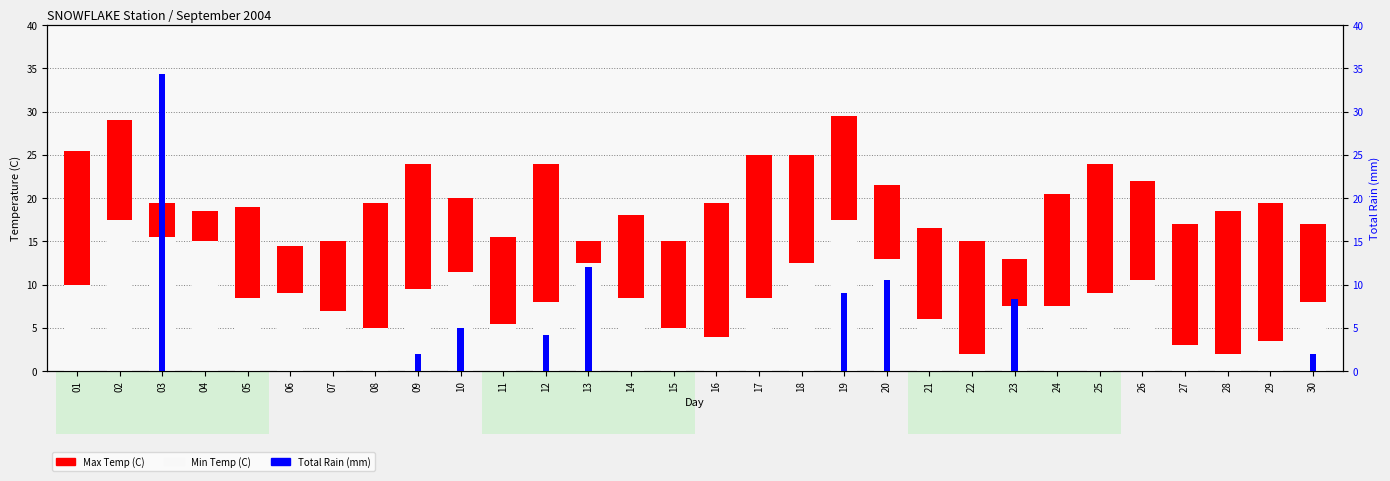

Between 16 and 20, which series saw the biggest shift?

Total Rain (mm)